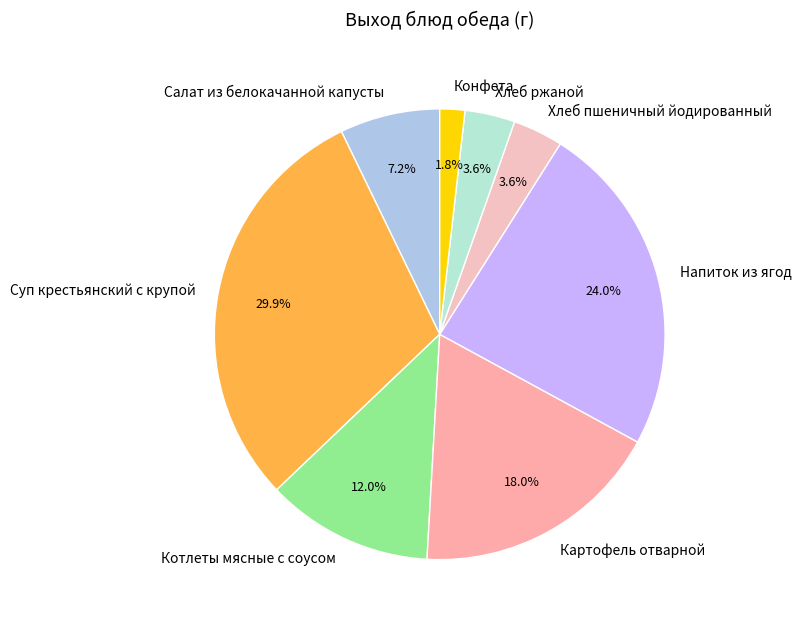

Which slice is the smallest?

Конфета